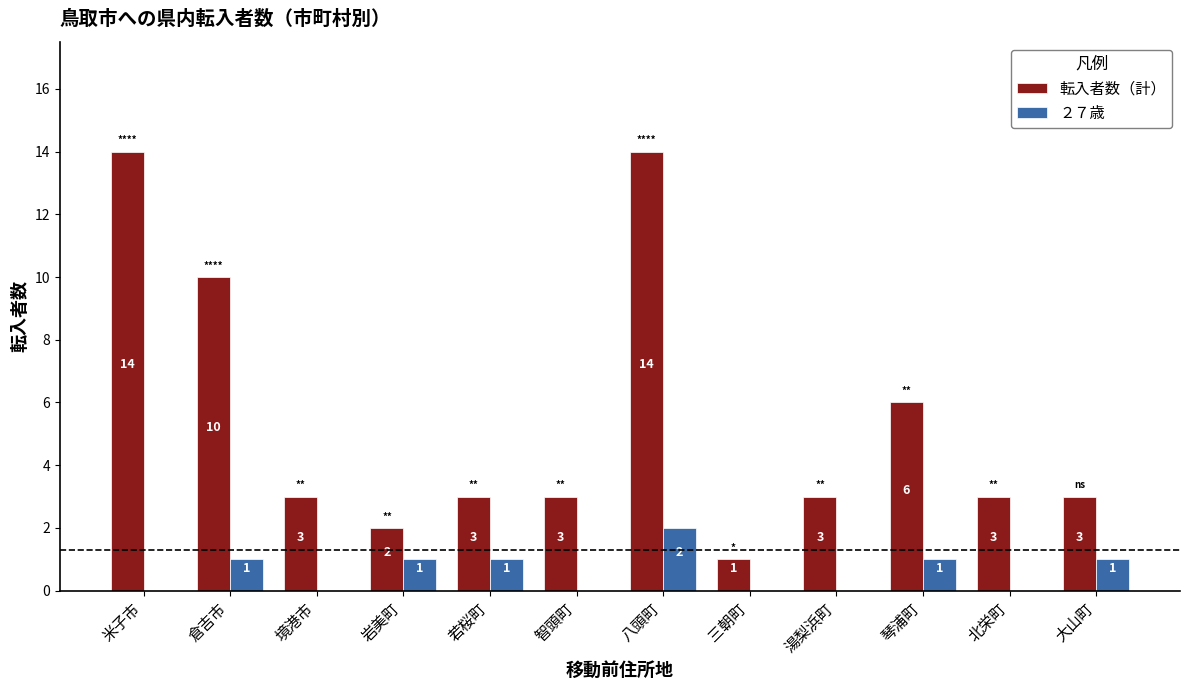

What is the maximum value shown in the chart?

14